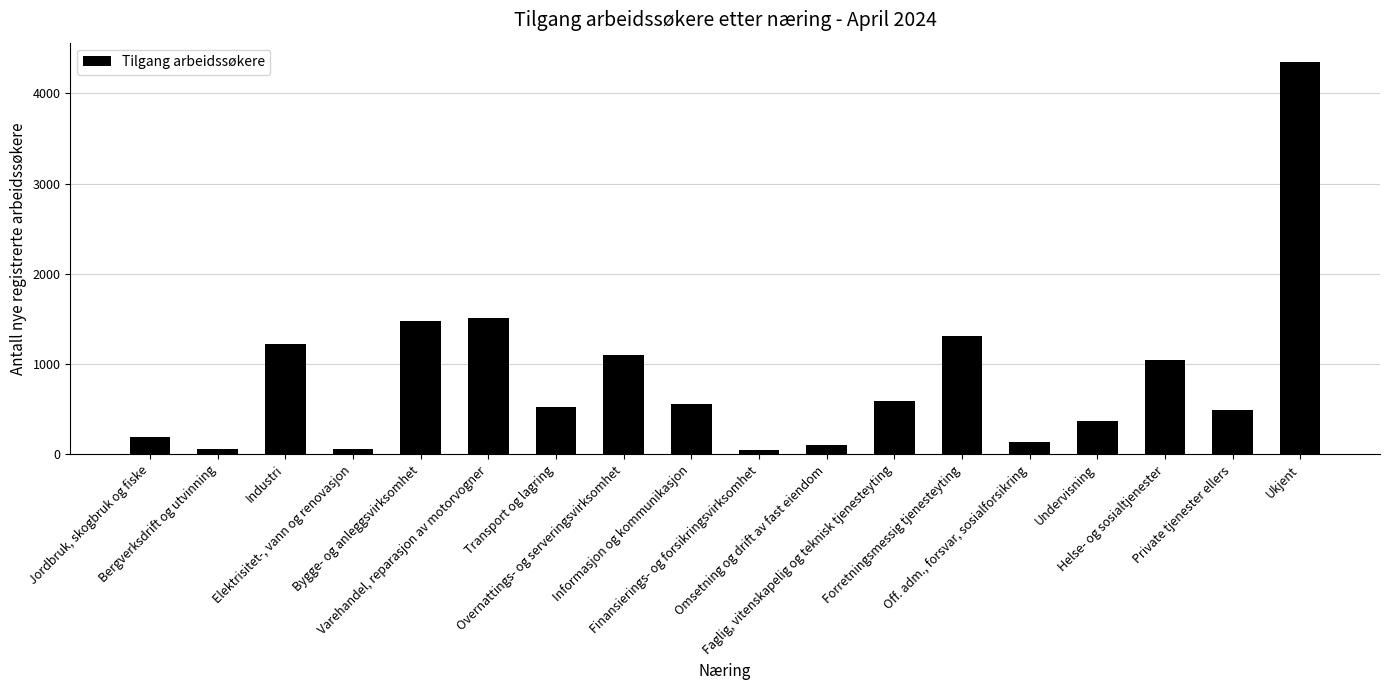

How many values are below 558?

9